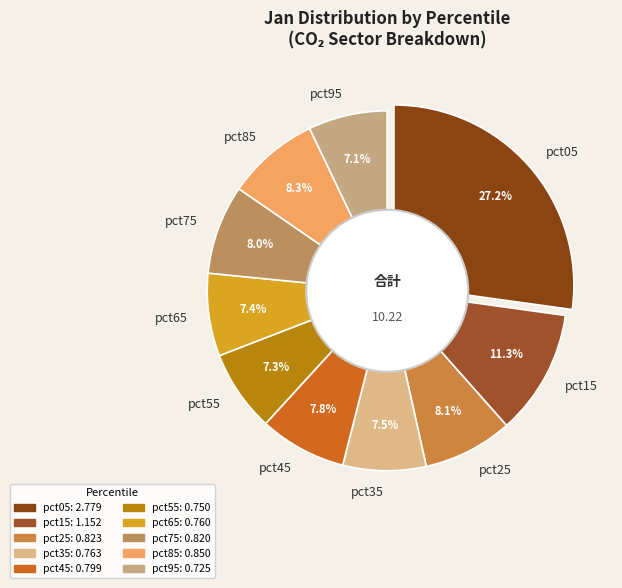

Is there any slice that represents more than half of the pie?

No